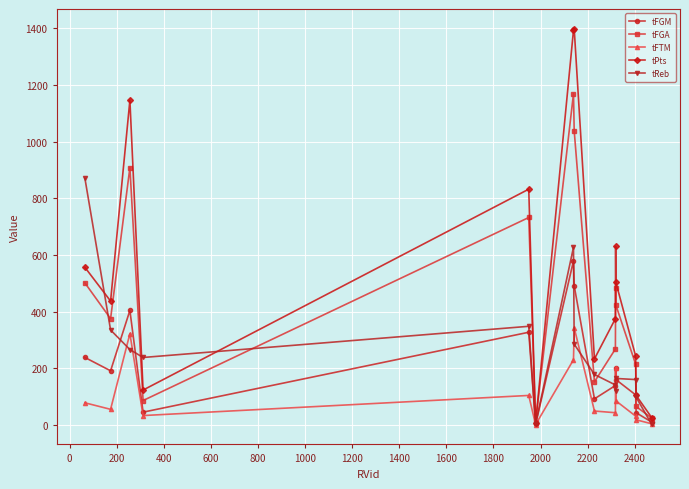

In tReb, how many points are lower than both neighbors (excluding endpoints)?

3